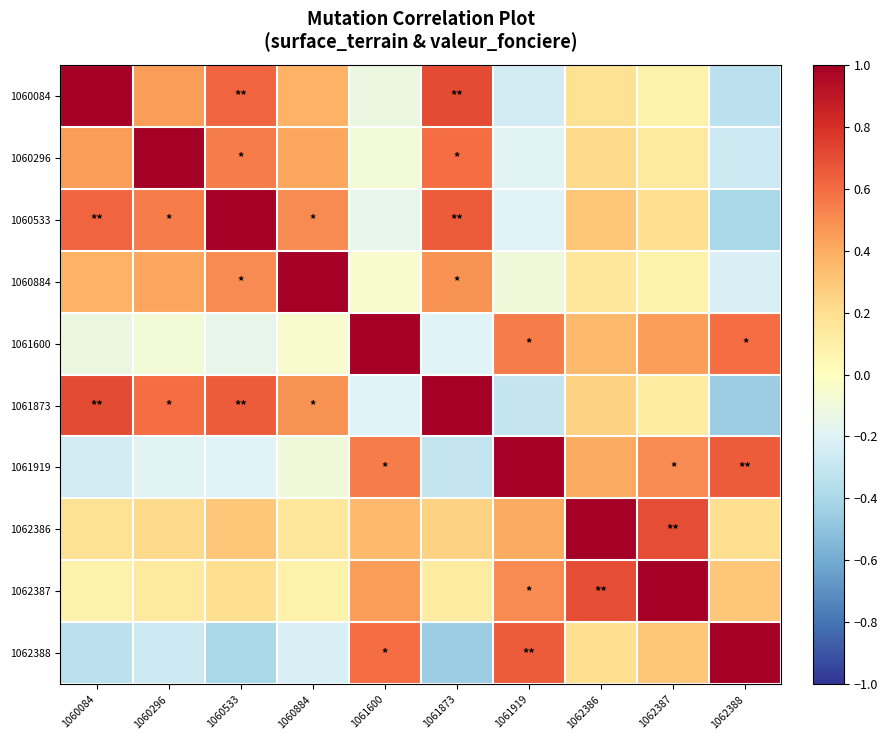

Reading left to right, transcribe all the data shown in this chart.

1060084: 1060084=1.0	1060296=0.5	1060533=0.6	1060884=0.4	1061600=-0.1	1061873=0.7	1061919=-0.2	1062386=0.2	1062387=0.1	1062388=-0.3
1060296: 1060084=0.5	1060296=1.0	1060533=0.6	1060884=0.4	1061600=-0.1	1061873=0.6	1061919=-0.2	1062386=0.2	1062387=0.1	1062388=-0.3
1060533: 1060084=0.6	1060296=0.6	1060533=1.0	1060884=0.5	1061600=-0.1	1061873=0.7	1061919=-0.2	1062386=0.3	1062387=0.2	1062388=-0.4
1060884: 1060084=0.4	1060296=0.4	1060533=0.5	1060884=1.0	1061600=-0.1	1061873=0.5	1061919=-0.1	1062386=0.1	1062387=0.1	1062388=-0.2
1061600: 1060084=-0.1	1060296=-0.1	1060533=-0.1	1060884=-0.1	1061600=1.0	1061873=-0.2	1061919=0.6	1062386=0.3	1062387=0.5	1062388=0.6
1061873: 1060084=0.7	1060296=0.6	1060533=0.7	1060884=0.5	1061600=-0.2	1061873=1.0	1061919=-0.3	1062386=0.2	1062387=0.1	1062388=-0.5
1061919: 1060084=-0.2	1060296=-0.2	1060533=-0.2	1060884=-0.1	1061600=0.6	1061873=-0.3	1061919=1.0	1062386=0.4	1062387=0.5	1062388=0.7
1062386: 1060084=0.2	1060296=0.2	1060533=0.3	1060884=0.1	1061600=0.3	1061873=0.2	1061919=0.4	1062386=1.0	1062387=0.7	1062388=0.2
1062387: 1060084=0.1	1060296=0.1	1060533=0.2	1060884=0.1	1061600=0.5	1061873=0.1	1061919=0.5	1062386=0.7	1062387=1.0	1062388=0.3
1062388: 1060084=-0.3	1060296=-0.3	1060533=-0.4	1060884=-0.2	1061600=0.6	1061873=-0.5	1061919=0.7	1062386=0.2	1062387=0.3	1062388=1.0